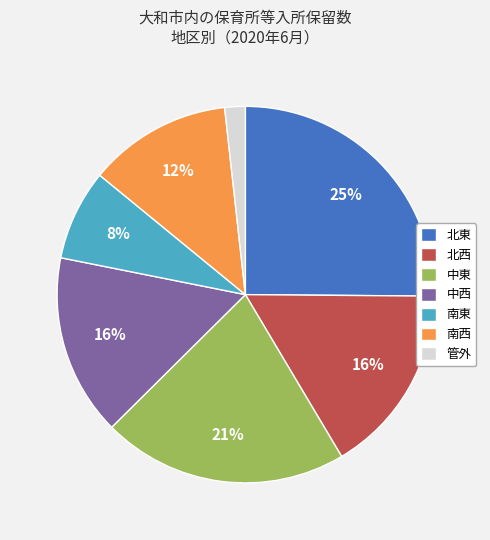

Does any single category account for the majority?

No